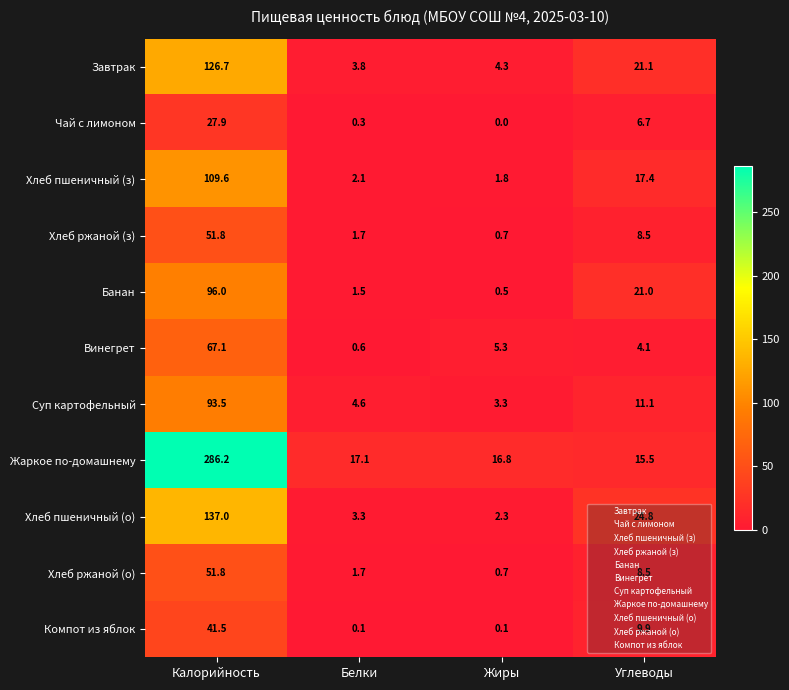

Rank the categories by Чай с лимоном value from lowest to highest.

Жиры, Белки, Углеводы, Калорийность